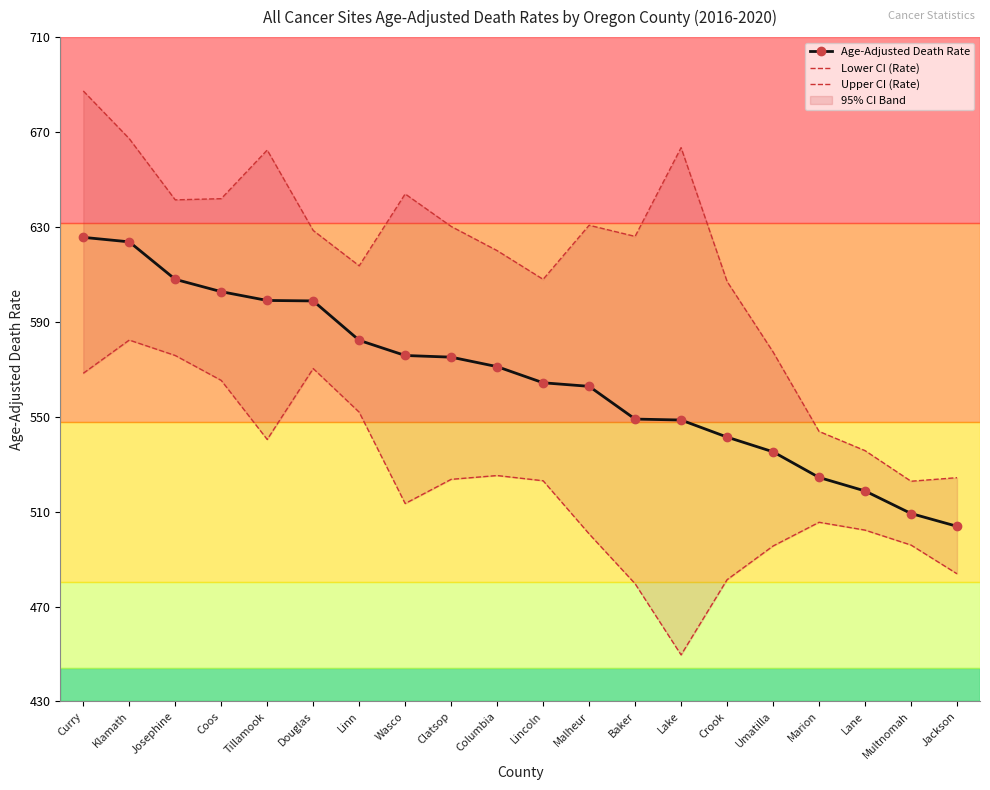

What is the difference between the second highest and second lowest values in the Upper CI (Rate) series?

142.9